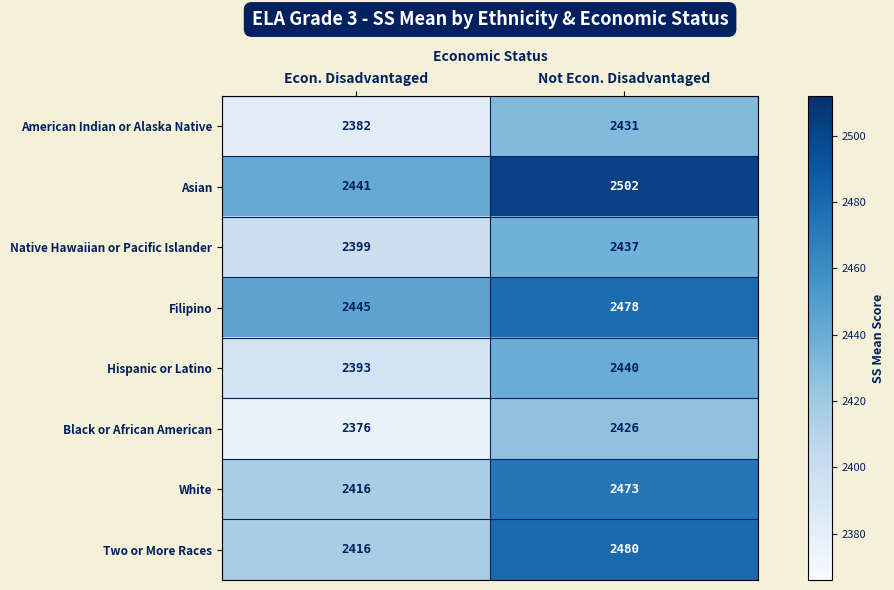

Reading right to left, list all the values displayed in this chart.

American Indian or Alaska Native: 2431	2382
Asian: 2502	2441
Native Hawaiian or Pacific Islander: 2437	2399
Filipino: 2478	2445
Hispanic or Latino: 2440	2393
Black or African American: 2426	2376
White: 2473	2416
Two or More Races: 2480	2416